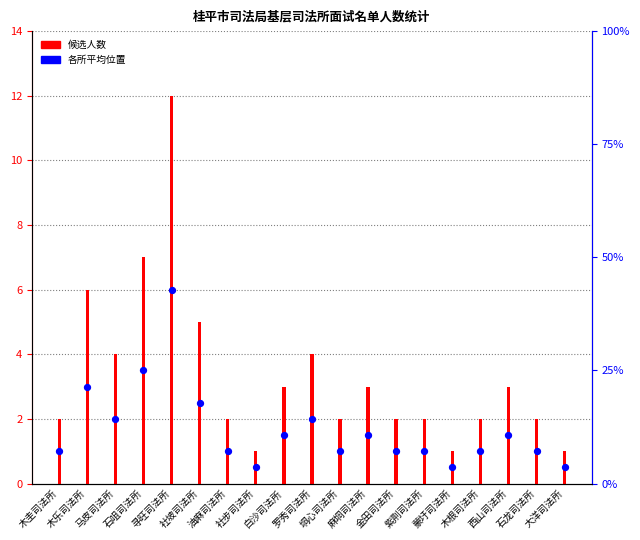

At which category is the sum across all series the highest?

寻旺司法所